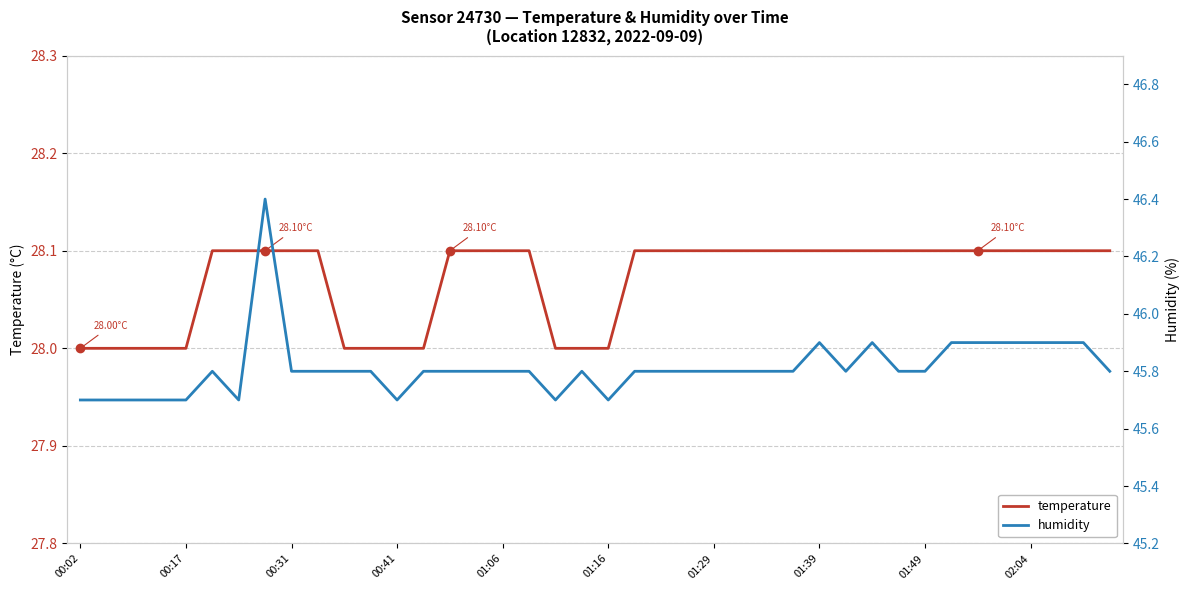

True or false: humidity and temperature intersect in this chart.

False